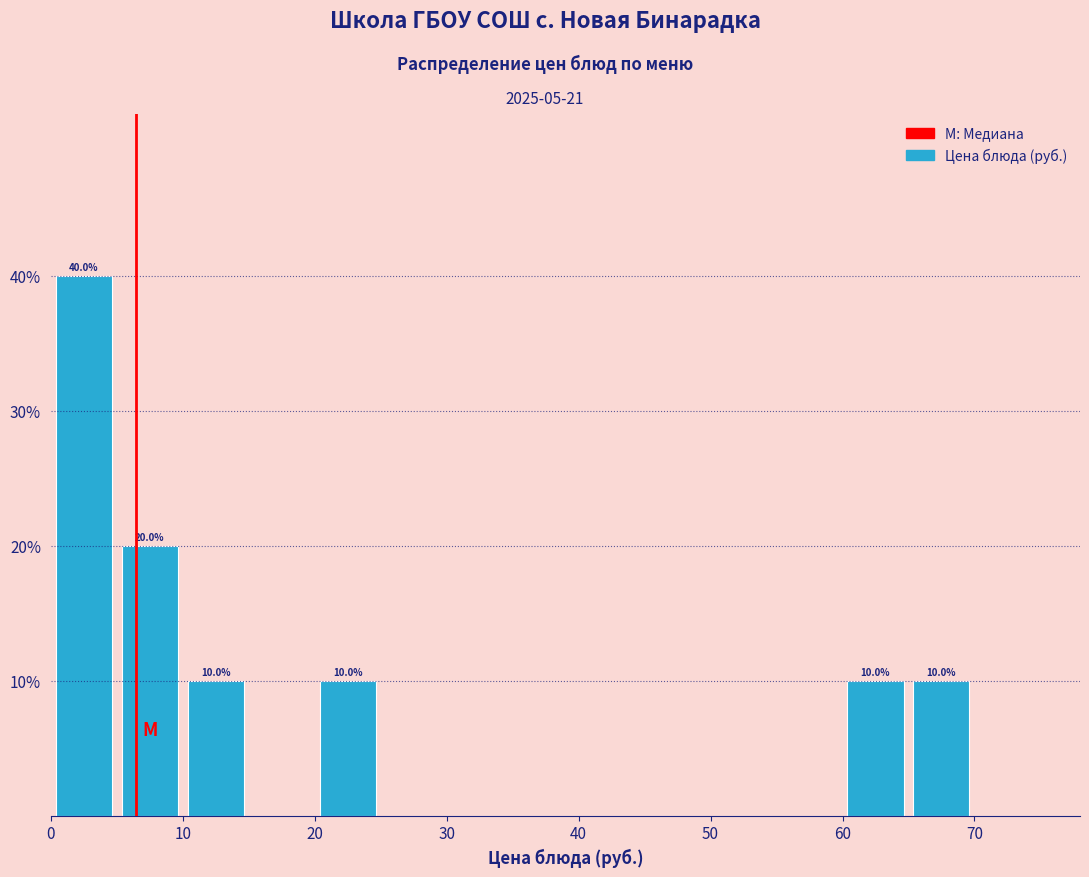

Over which range of the x-axis is the bar tallest?

0 to 5